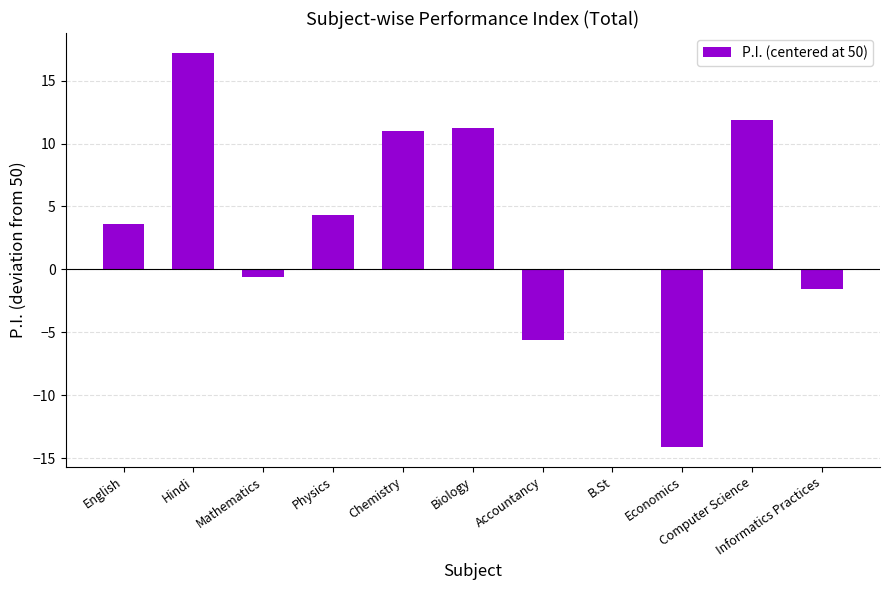

Reading left to right, transcribe all the data shown in this chart.

English=3.6	Hindi=17.2	Mathematics=-0.6	Physics=4.3	Chemistry=11.0	Biology=11.2	Accountancy=-5.6	B.St=0.0	Economics=-14.1	Computer Science=11.8	Informatics Practices=-1.6